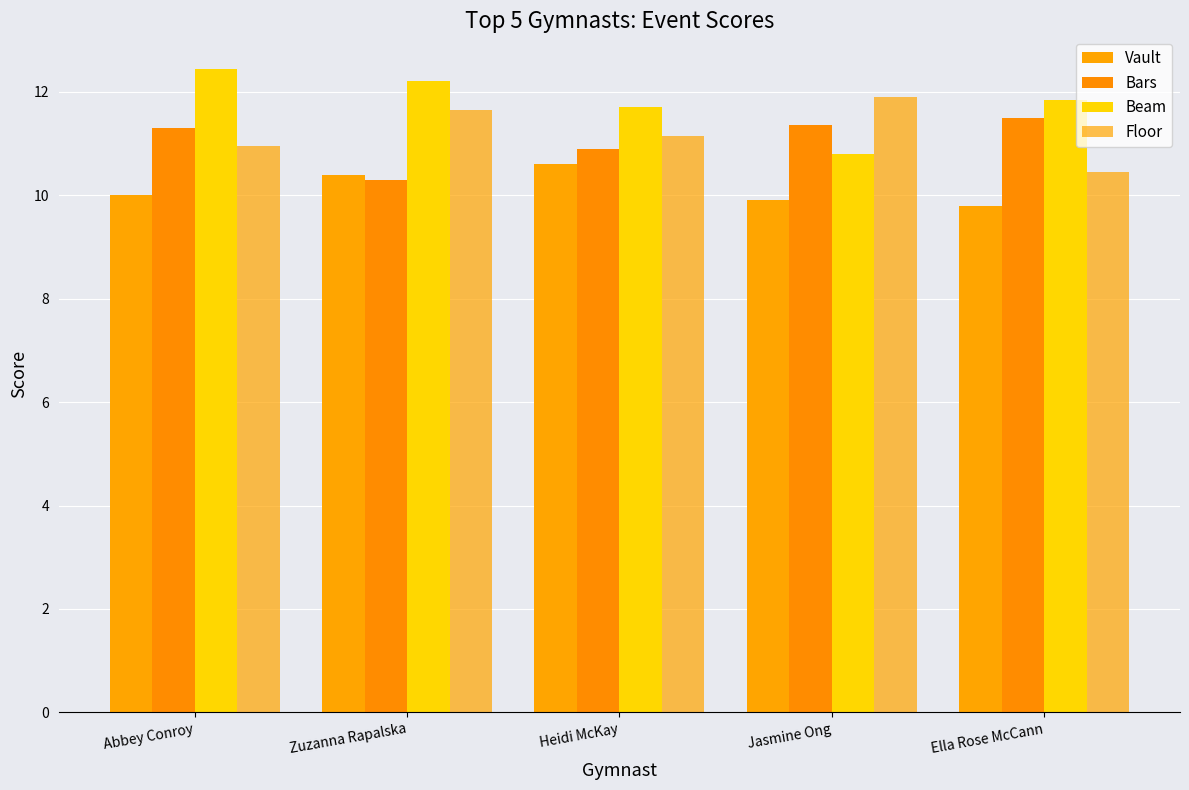

Reading left to right, extract all data points from this chart.

Vault: Abbey Conroy=10.0	Zuzanna Rapalska=10.4	Heidi McKay=10.6	Jasmine Ong=9.9	Ella Rose McCann=9.8
Bars: Abbey Conroy=11.3	Zuzanna Rapalska=10.3	Heidi McKay=10.9	Jasmine Ong=11.3	Ella Rose McCann=11.5
Beam: Abbey Conroy=12.4	Zuzanna Rapalska=12.2	Heidi McKay=11.7	Jasmine Ong=10.8	Ella Rose McCann=11.8
Floor: Abbey Conroy=10.9	Zuzanna Rapalska=11.7	Heidi McKay=11.2	Jasmine Ong=11.9	Ella Rose McCann=10.4